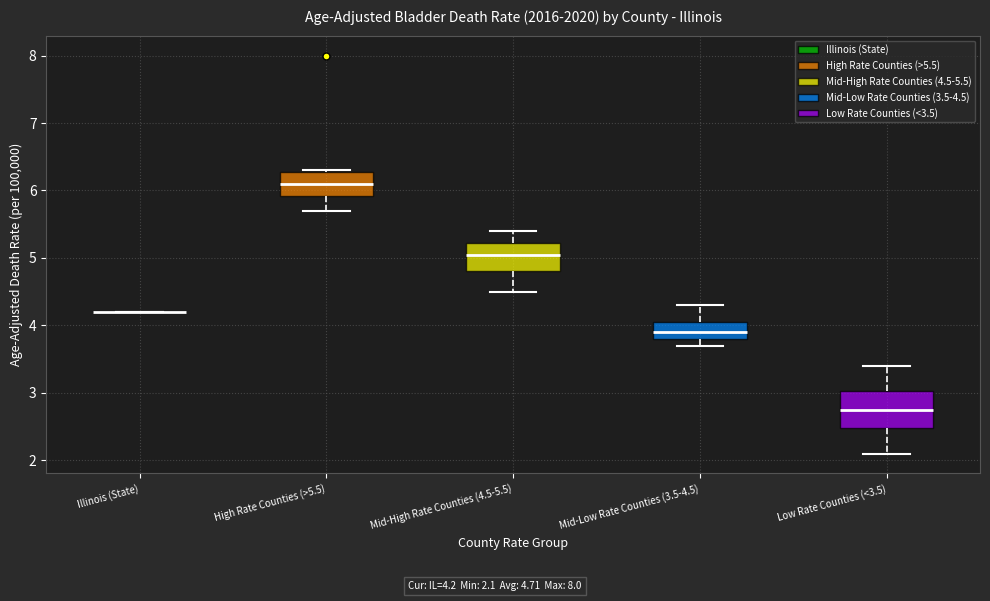

Where is the lower edge of the box for Mid-High Rate Counties (4.5-5.5) on the y-axis? The values are not printed on the chart, so give them approximately, as read against the axis.

4.8